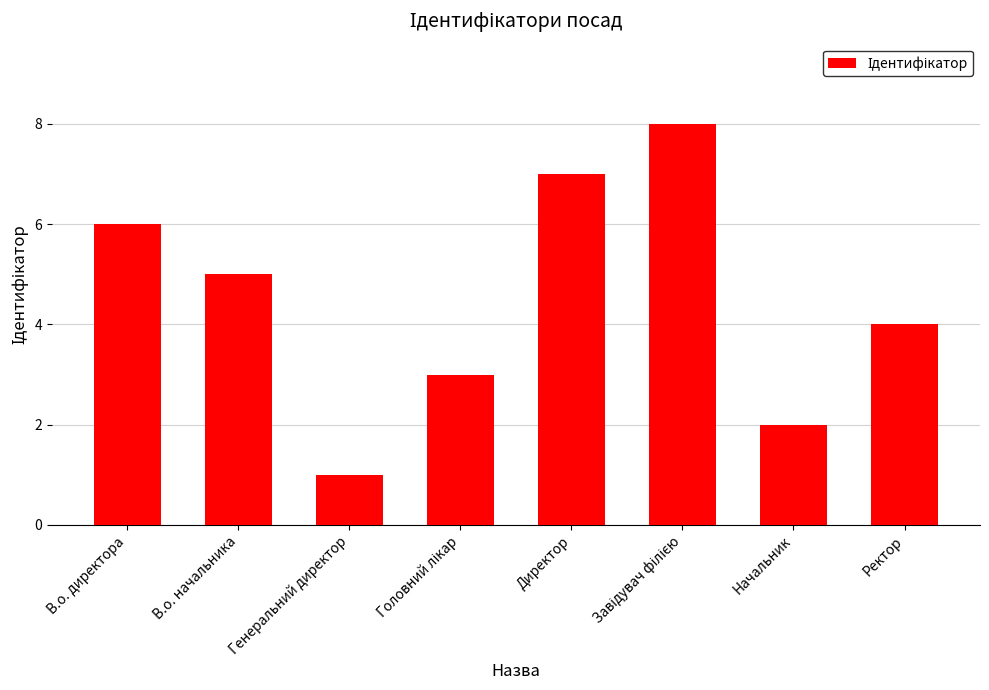

The value at Директор is 7. True or false?

True